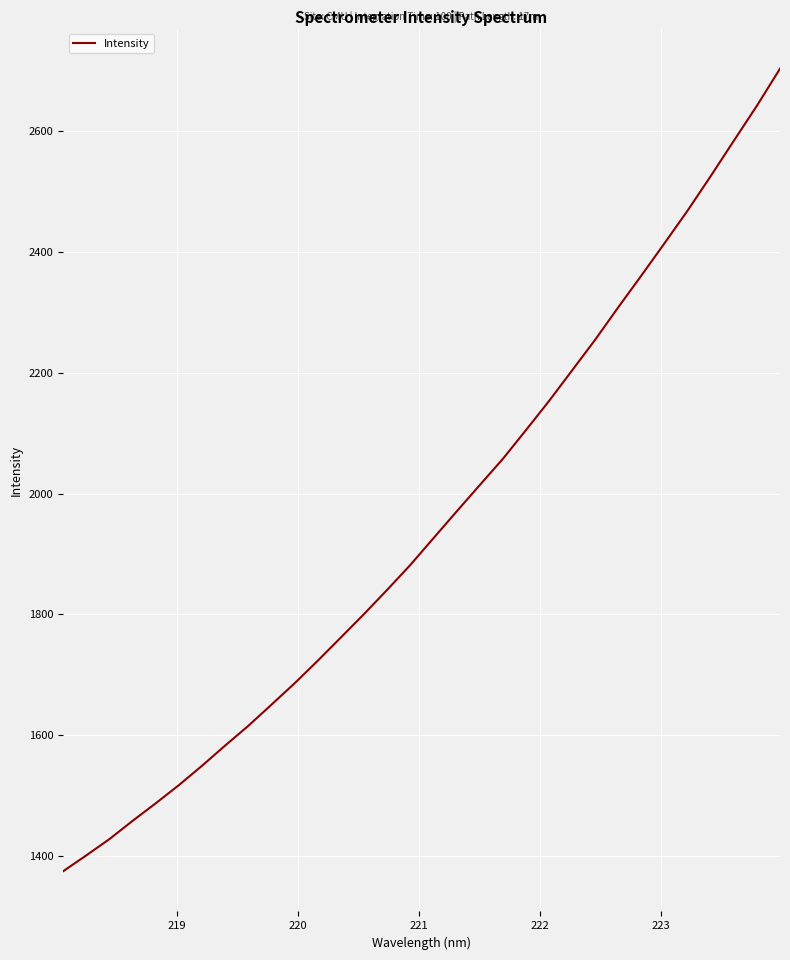

What is the greatest value displayed?

2703.6